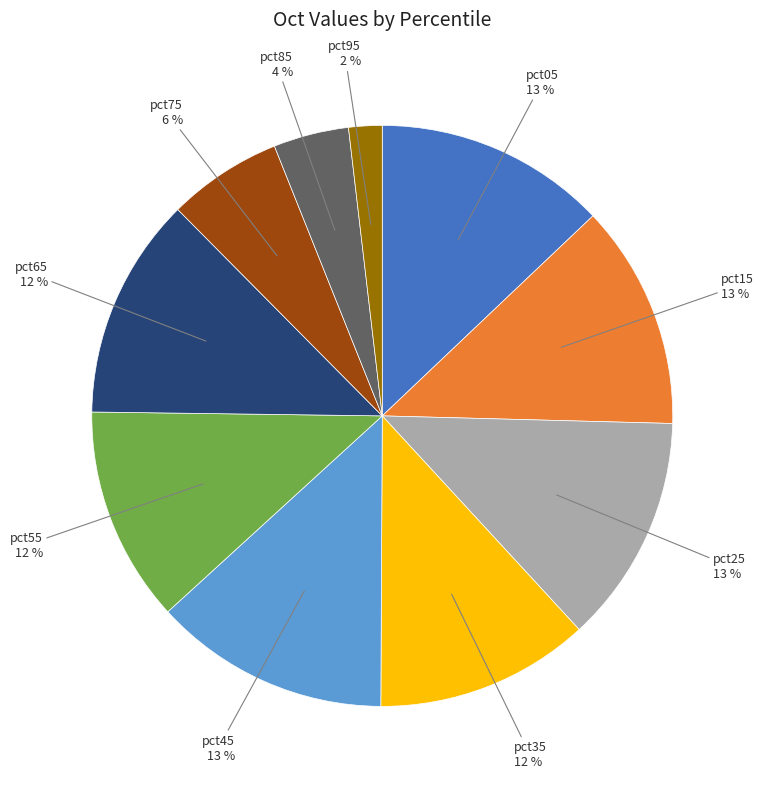

To the nearest percent, what is the average slice percentage?

10%